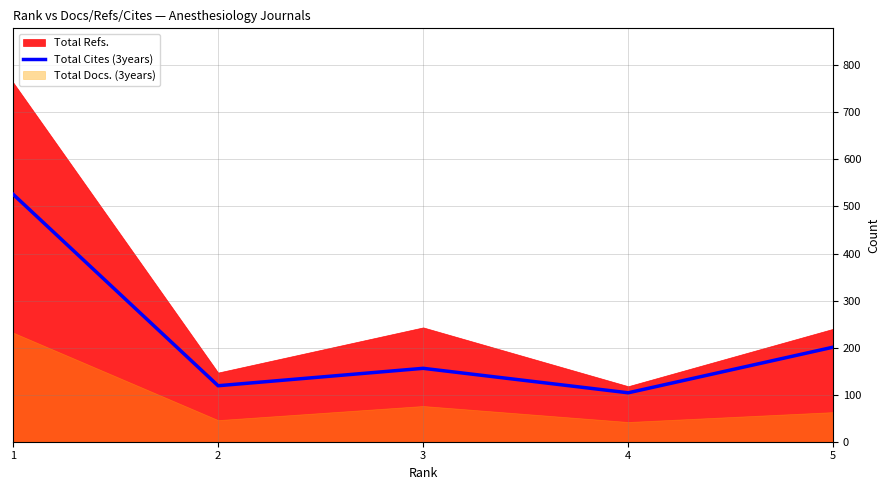

The value of Total Cites (3years) at 5 is 129. True or false?

False